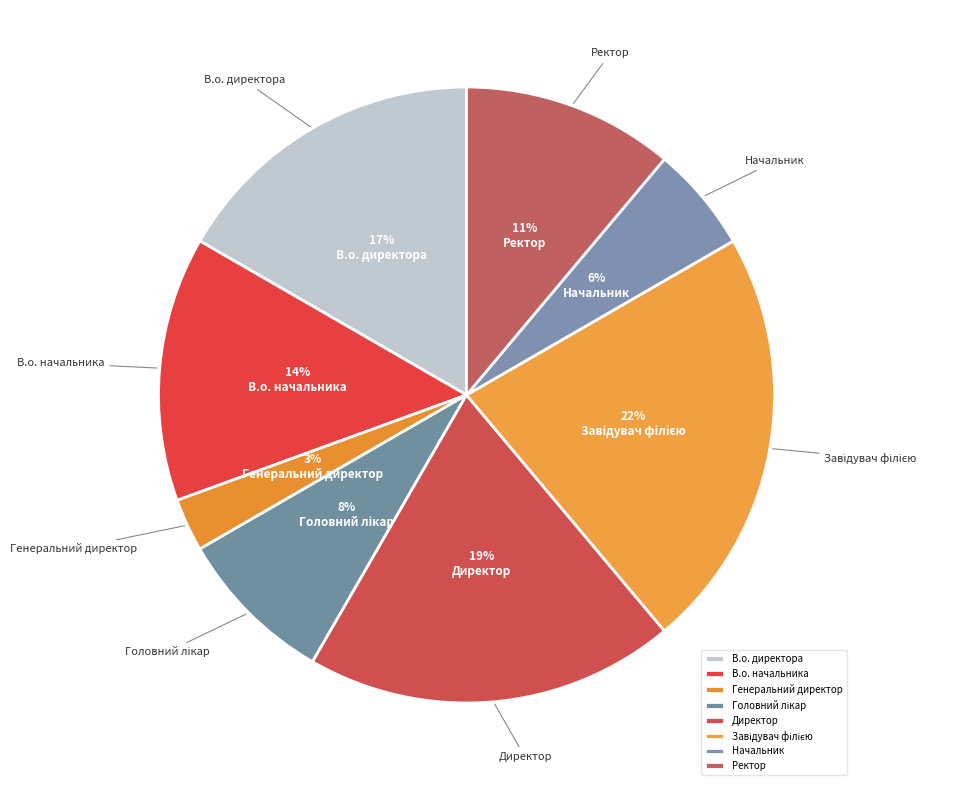

Count the number of slices in the pie.

8